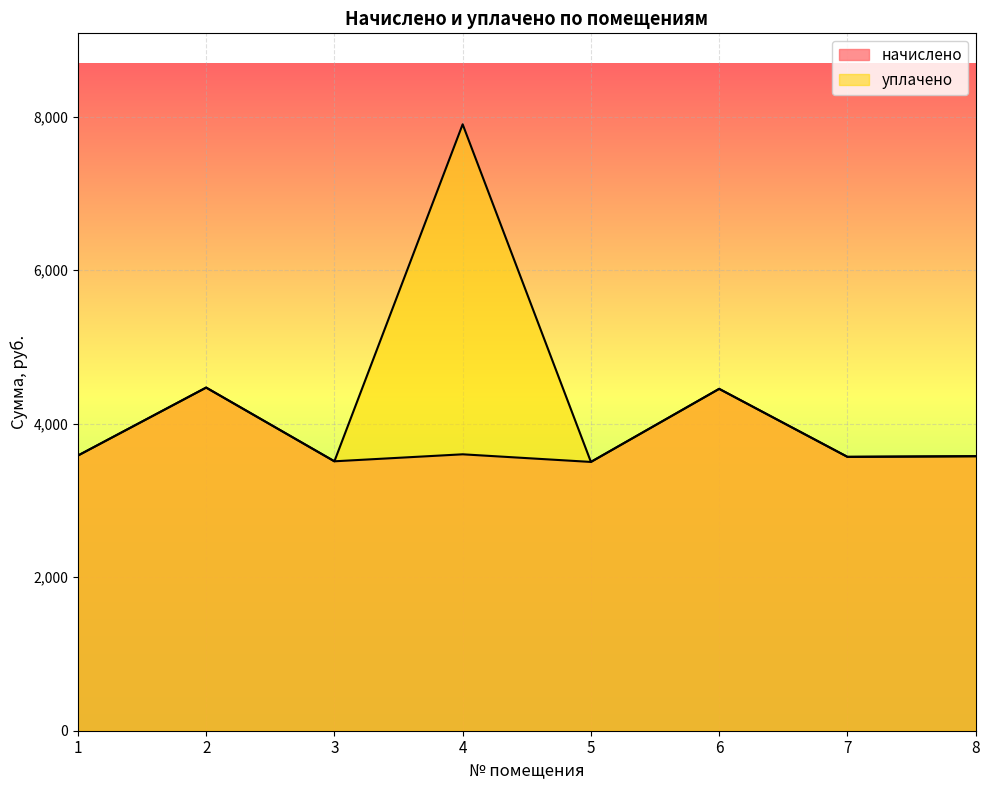

How many lines are shown in the chart?

2